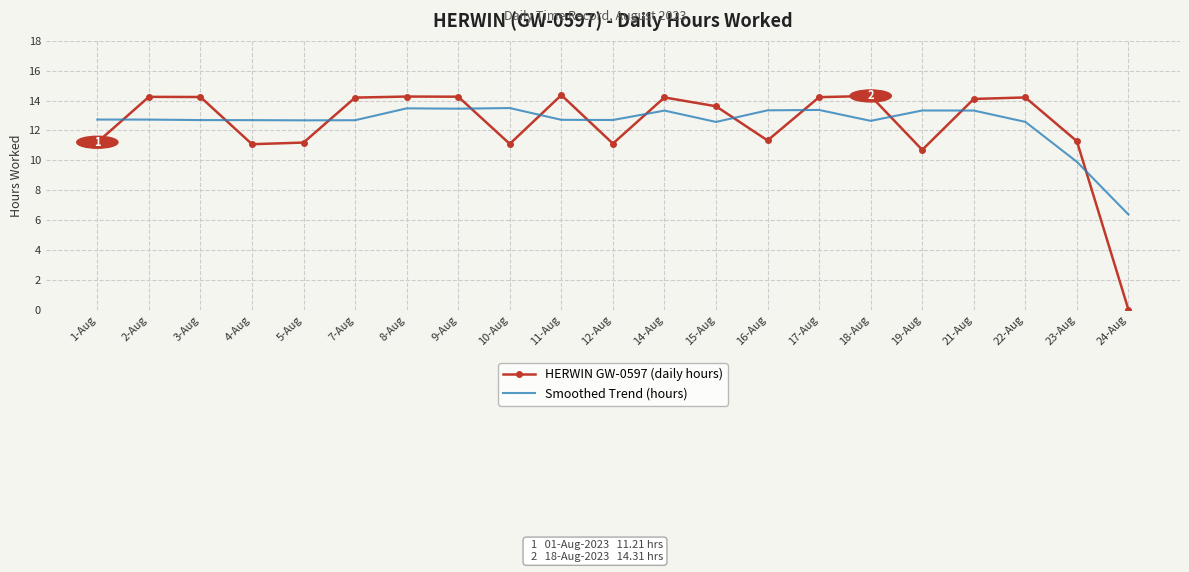

Where do HERWIN GW-0597 (daily hours) and Smoothed Trend (hours) first cross each other?

1-Aug and 2-Aug